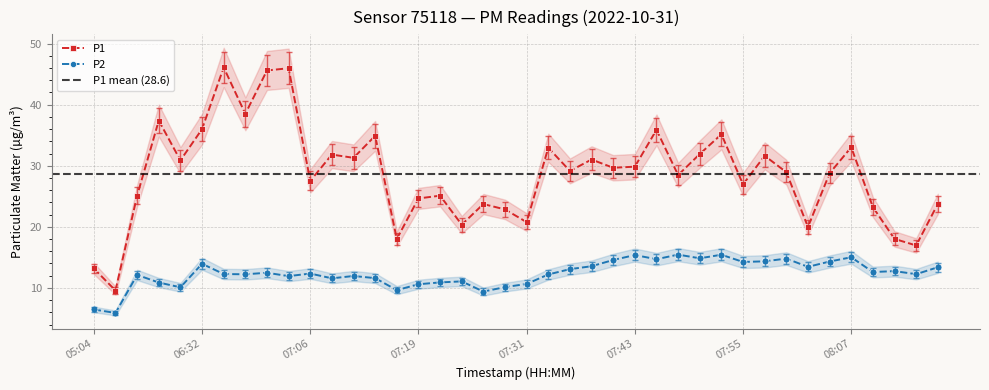

What are all the series names shown in the legend?

P1, P2